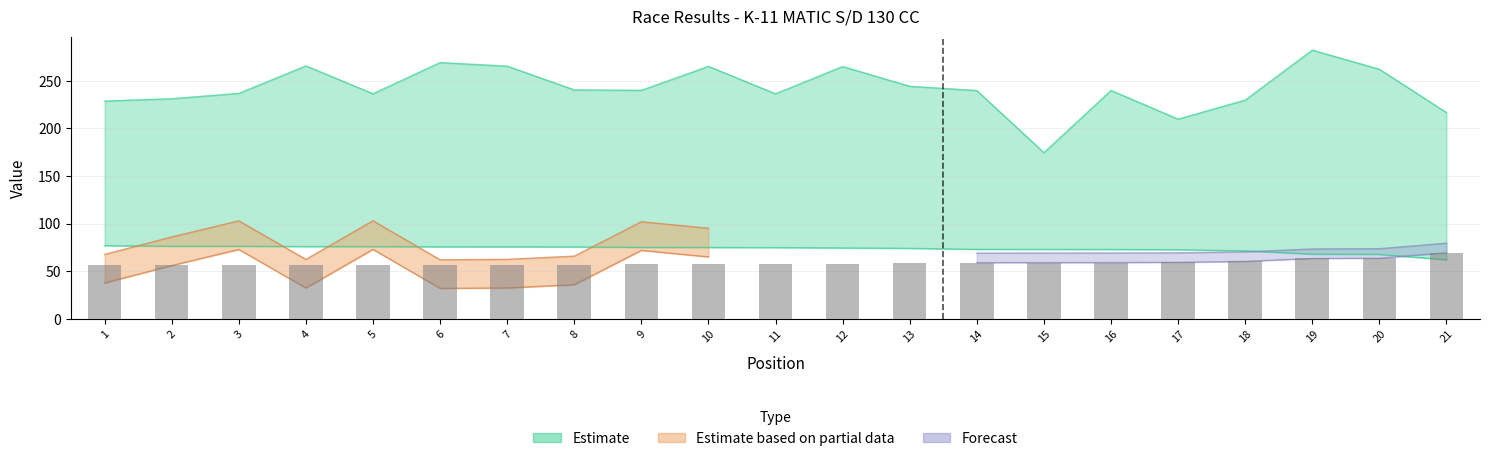

Reading left to right, what are all the values shown in this chart?

1=56.1	2=56.6	3=56.6	4=56.9	5=56.9	6=57.0	7=57.1	8=57.1	9=57.5	10=57.6	11=57.7	12=58.0	13=58.3	14=59.1	15=59.2	16=59.2	17=59.4	18=60.4	19=63.5	20=63.7	21=69.5